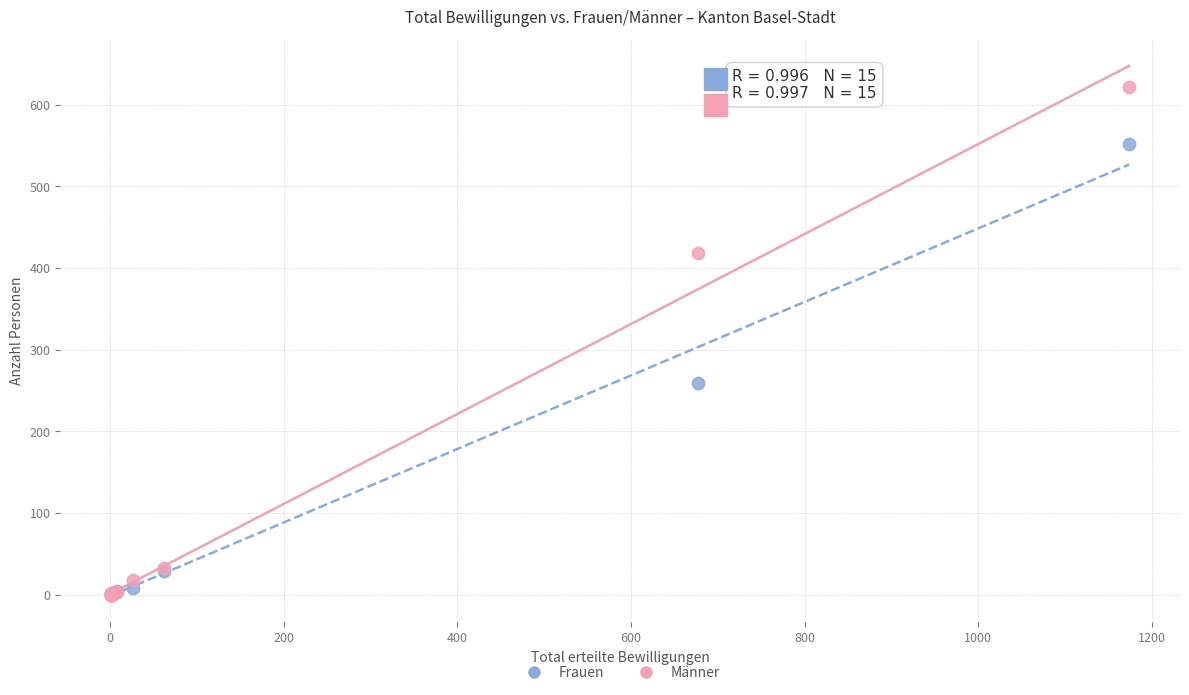

Which series has the largest Y range (max minus min)?

Männer